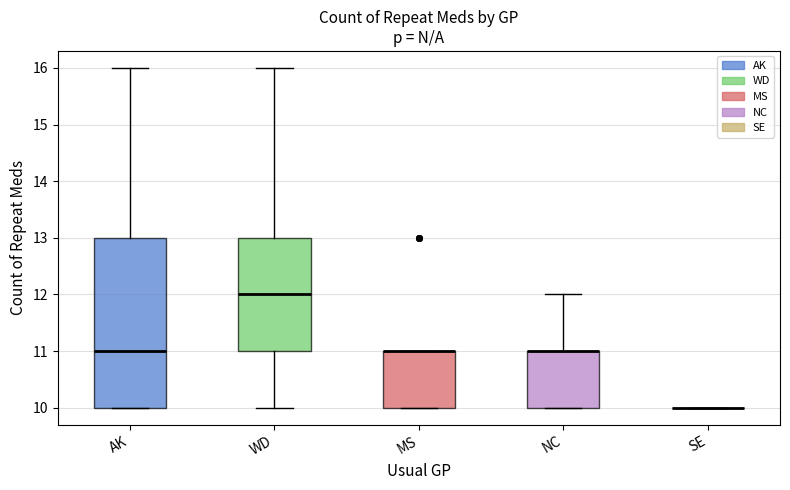

Reading left to right, transcribe this box plot: for each box, give where its median line is, the range the box spans, and where its two whiskers end, as read against the y-axis. The values are not printed on the chart, so give them approximately, as read against the axis.

AK: median 11, box 10 to 13, whiskers 10 to 16
WD: median 12, box 11 to 13, whiskers 10 to 16
MS: median 11 (drawn on the box's upper edge), box 10 to 11, whiskers 10 to 11
NC: median 11 (drawn on the box's upper edge), box 10 to 11, whiskers 10 to 12
SE: box collapsed to a line at 10, whiskers 10 to 10